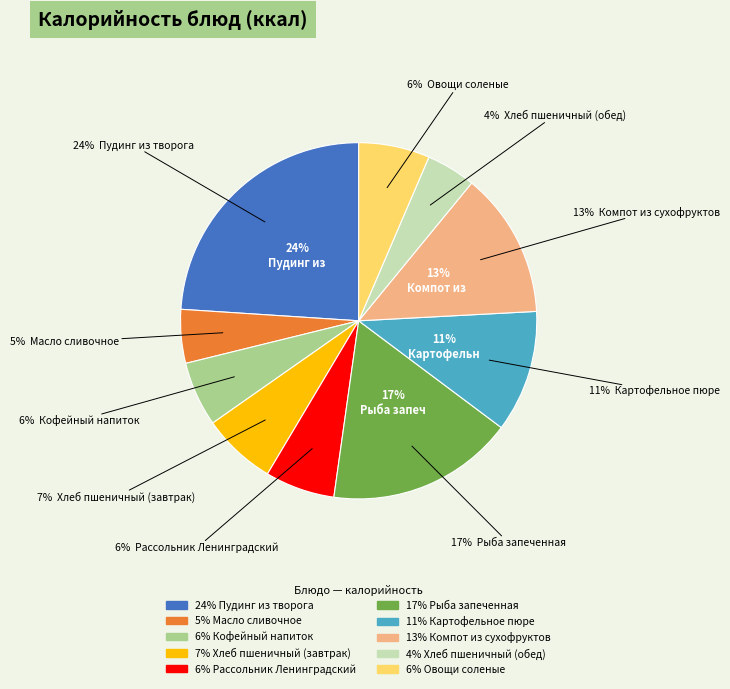

The Картофельное пюре slice represents 19% of the pie. True or false?

False